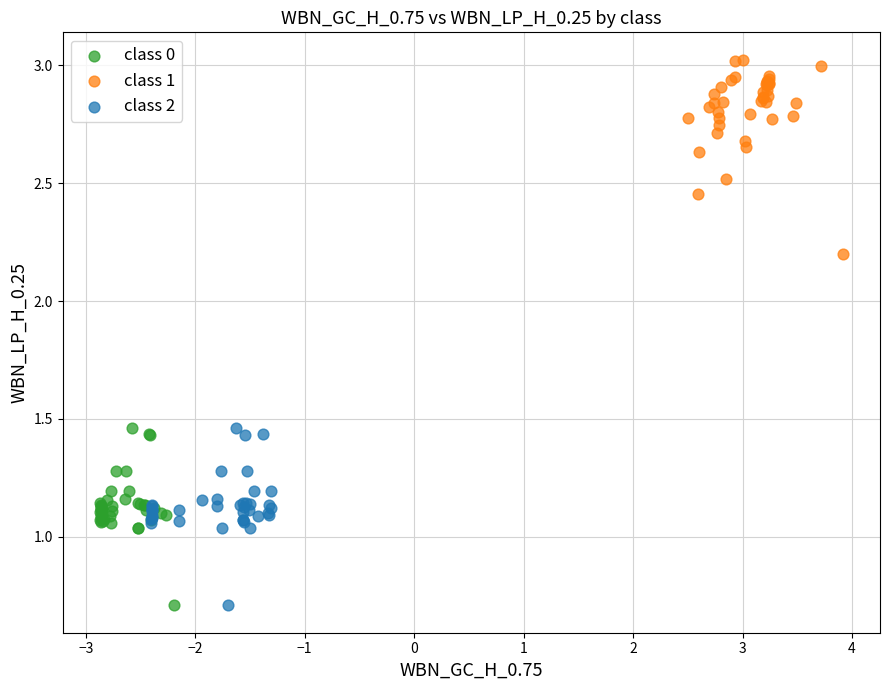

What are all the series names shown in the legend?

class 0, class 1, class 2